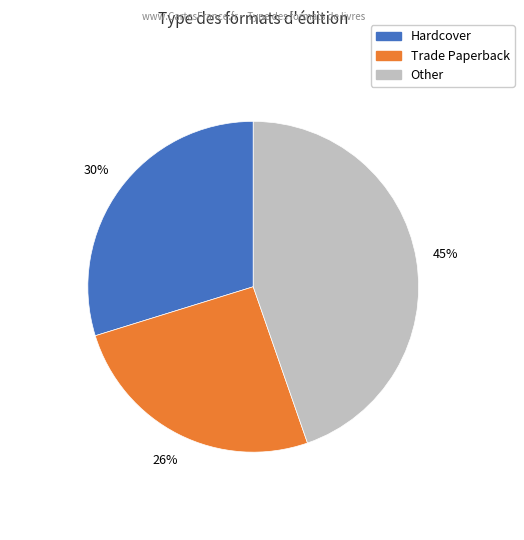

To the nearest percent, what percentage of the pie is Hardcover?

30%